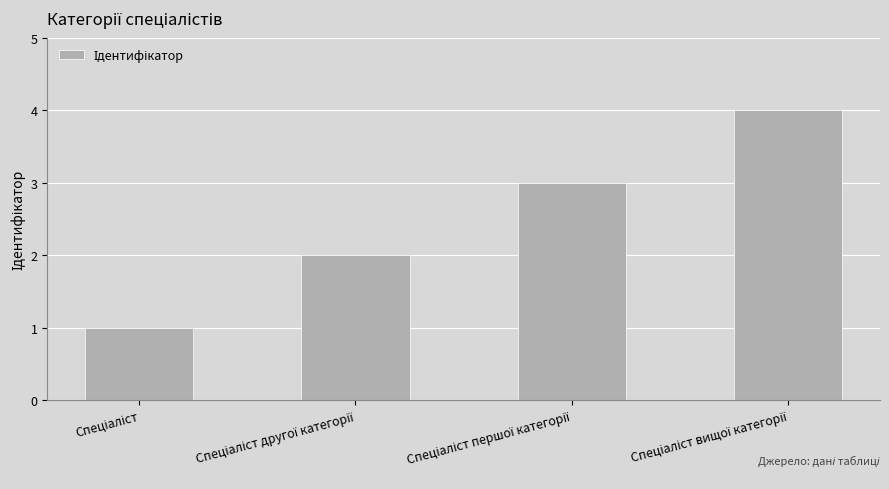

What is the sum of all values?

10